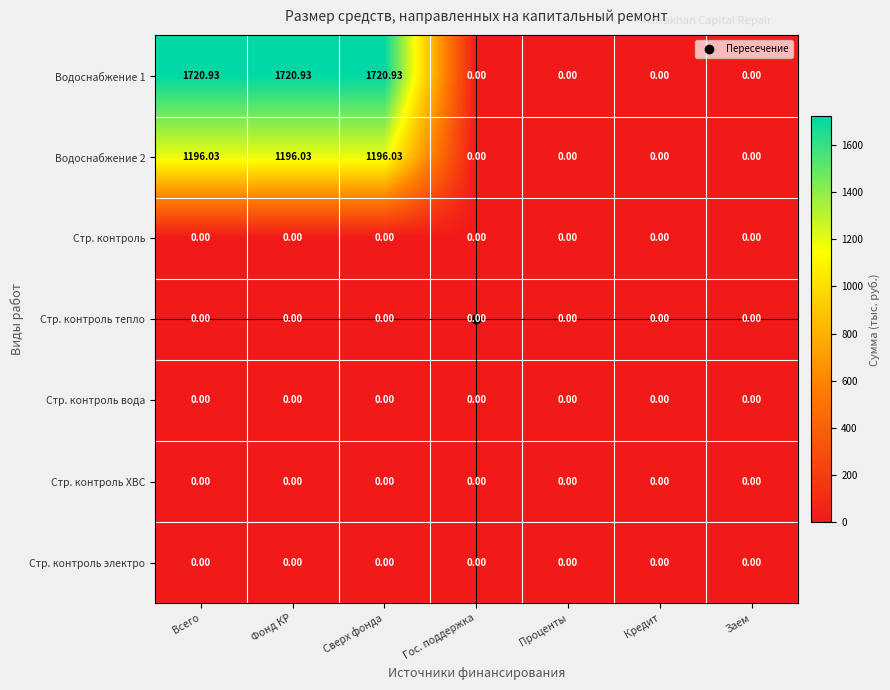

Is the value of Стр. контроль тепло at Кредит greater than the value of Водоснабжение 2 at Всего?

No